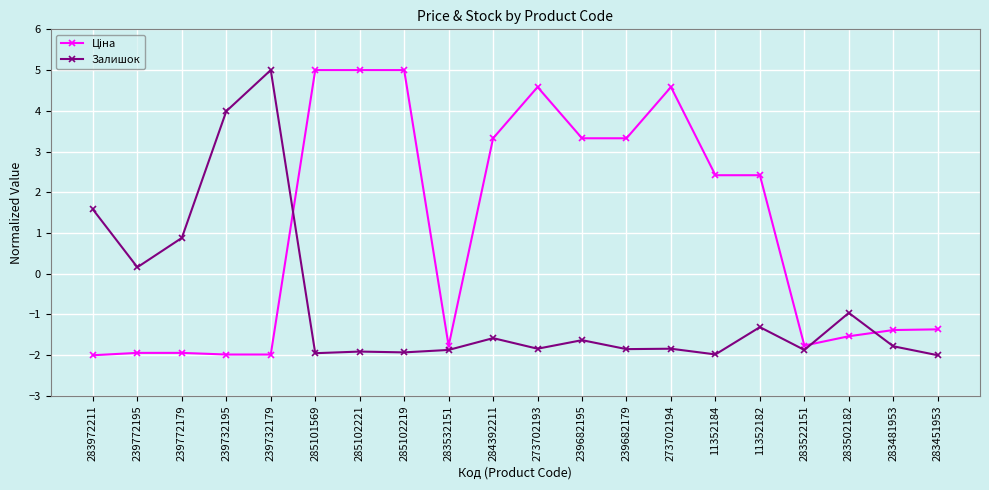

At which label is Залишок closest to 1?

239772179